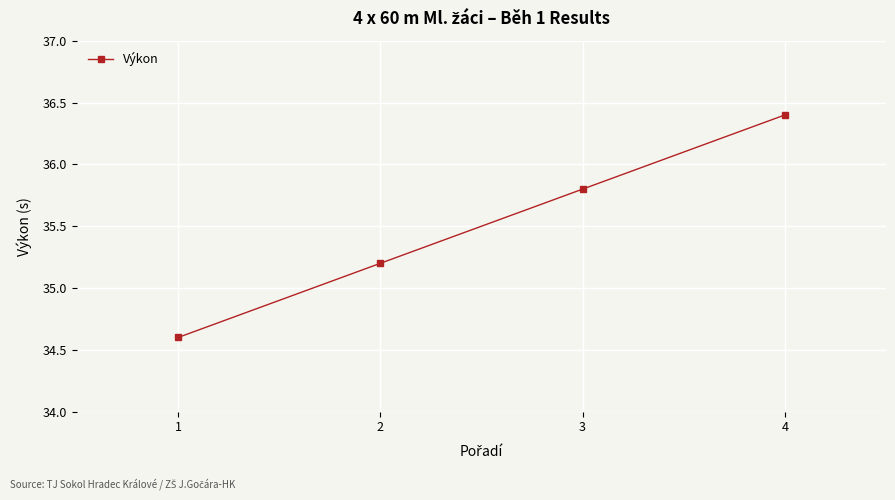

What is the maximum value shown in the chart?

36.4